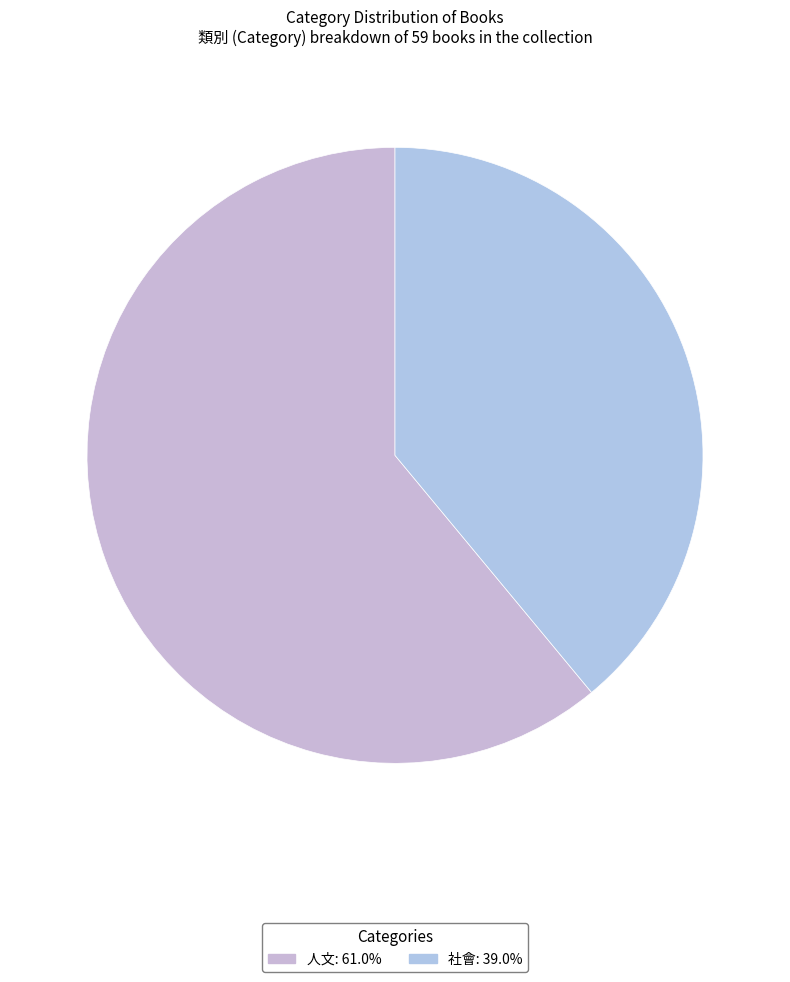

To the nearest percent, what portion does 人文 represent?

61%